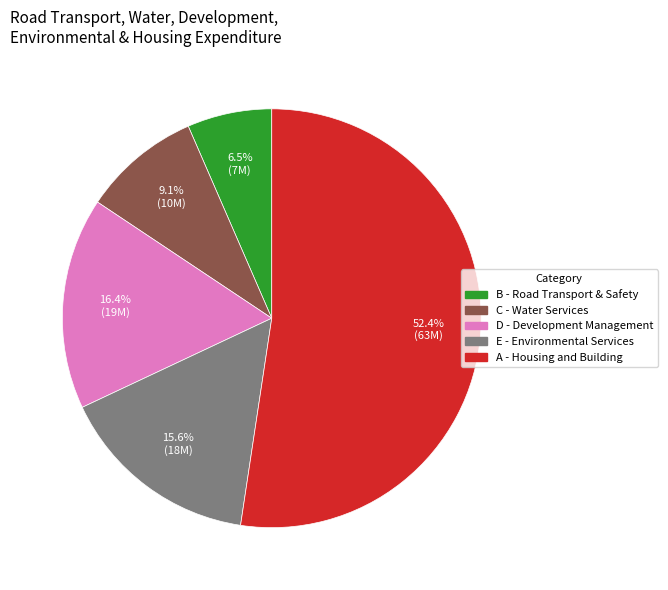

Does any single category account for the majority?

Yes